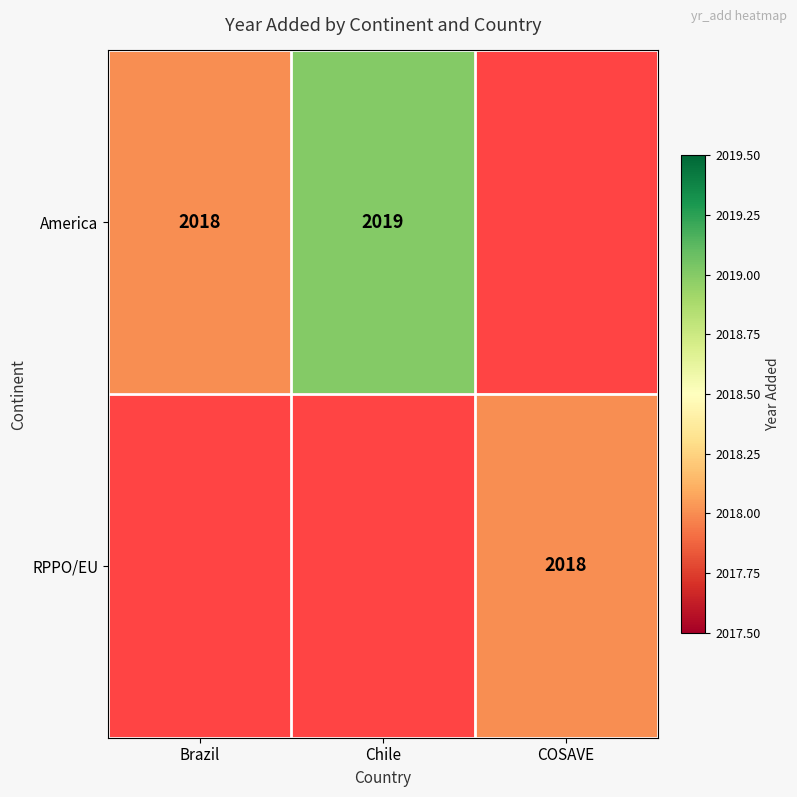

Is it true that RPPO/EU equals 3315 at COSAVE?

False